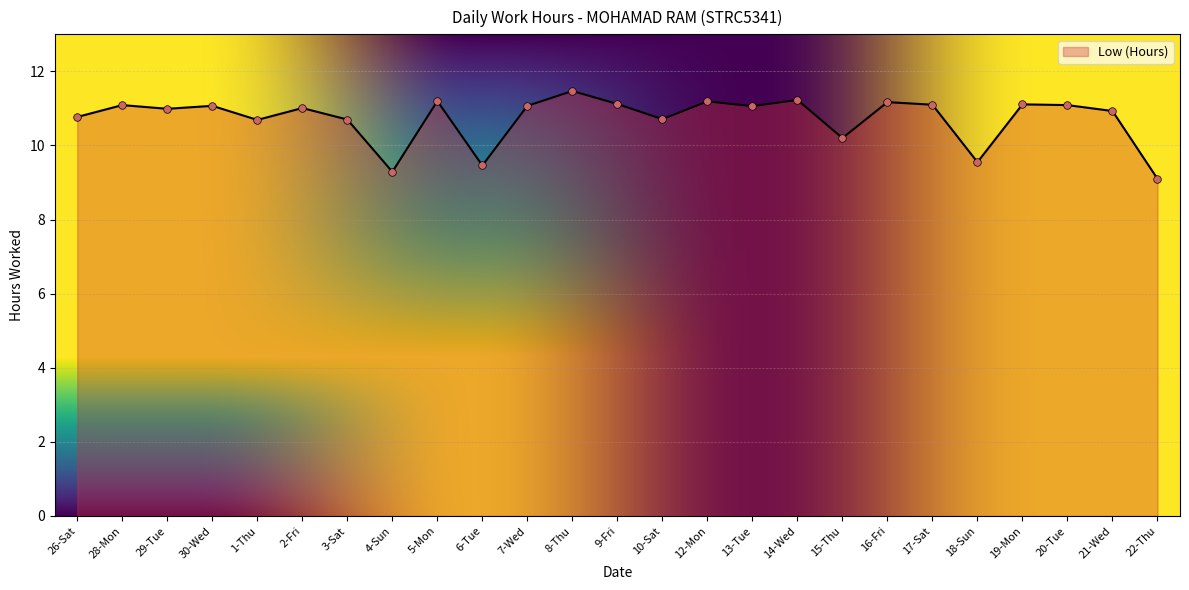

What is the ratio of the value at 19-Mon to the value at 15-Thu?

1.1